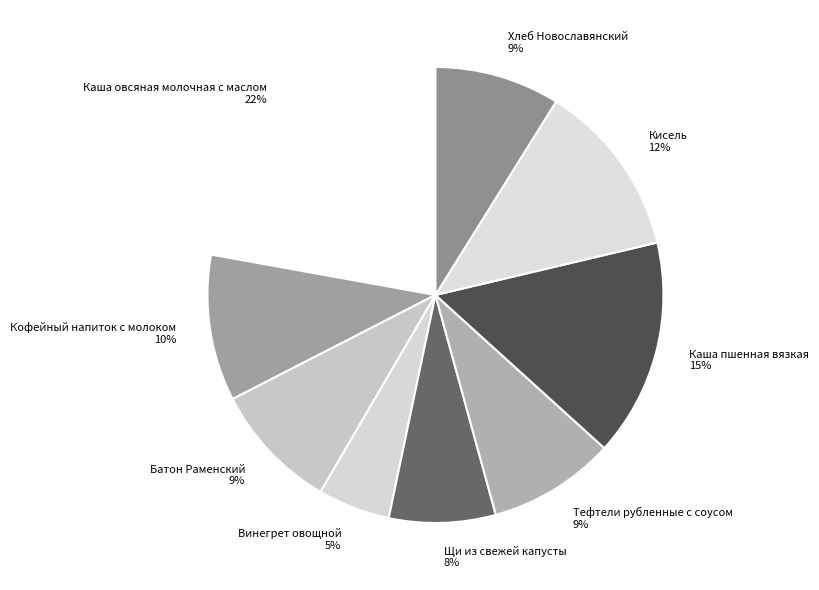

Approximately how many times larger is the value at Батон Раменский compared to Каша овсяная молочная с маслом?

0.4